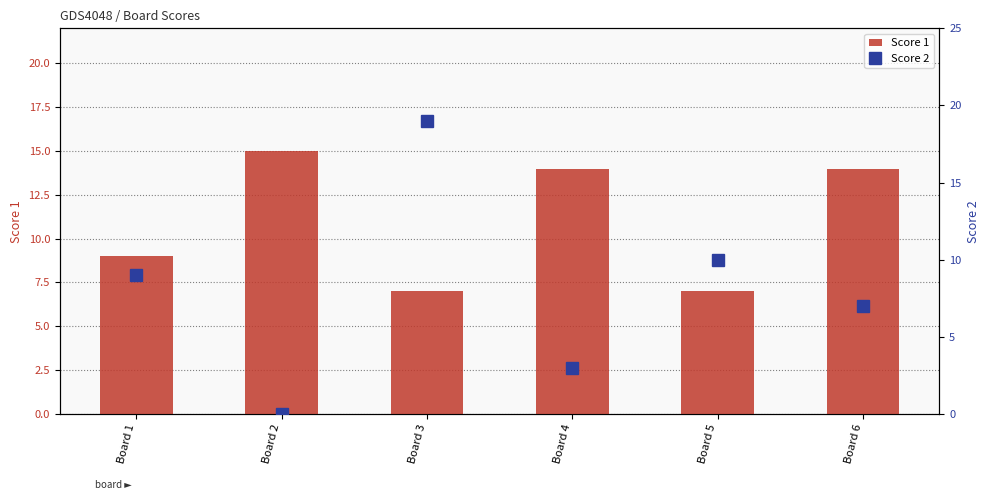

The Score 2 series shows 7 at Board 2. True or false?

False